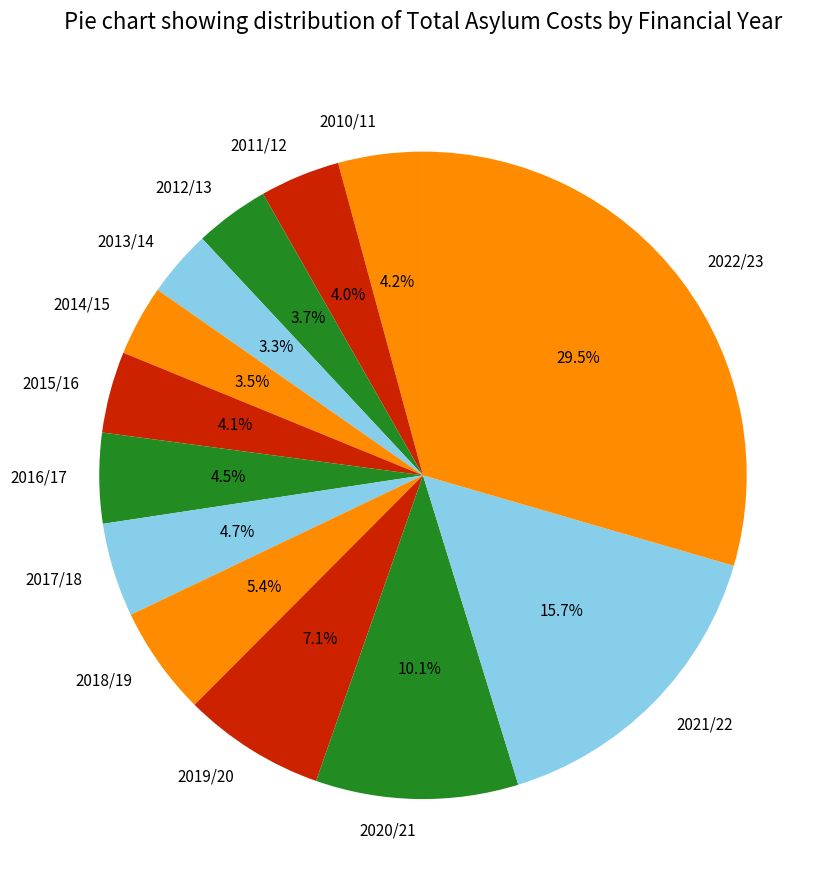

Combined, what portion of the pie is 2014/15 and 2020/21?

13.6%